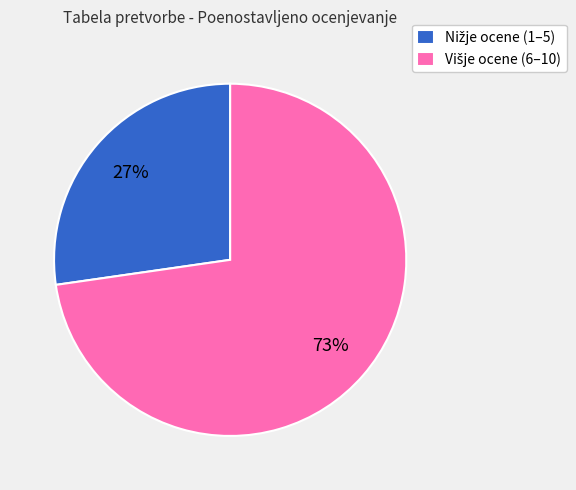

Is there a majority slice in this chart?

Yes